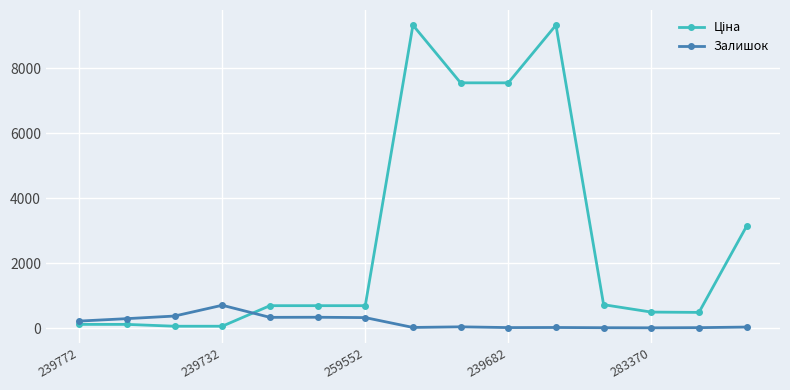

True or false: Залишок has more than 2 points higher than both neighbors.

True